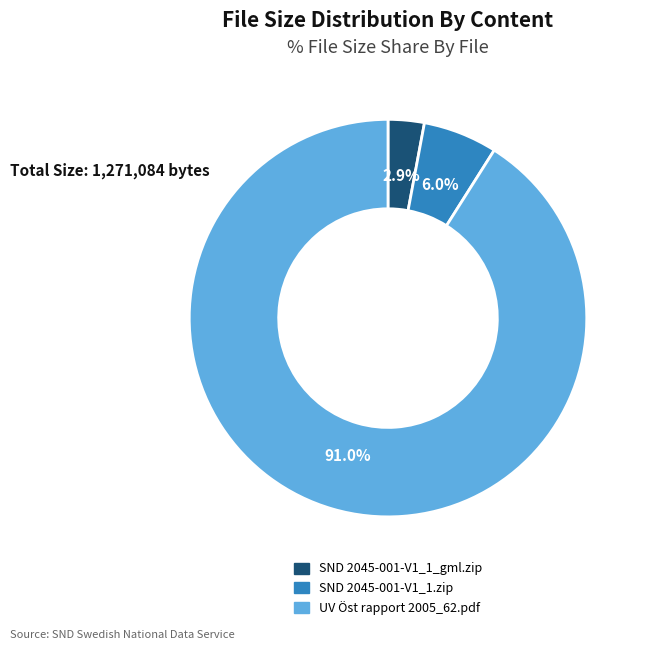

How many slices are in this pie chart?

3